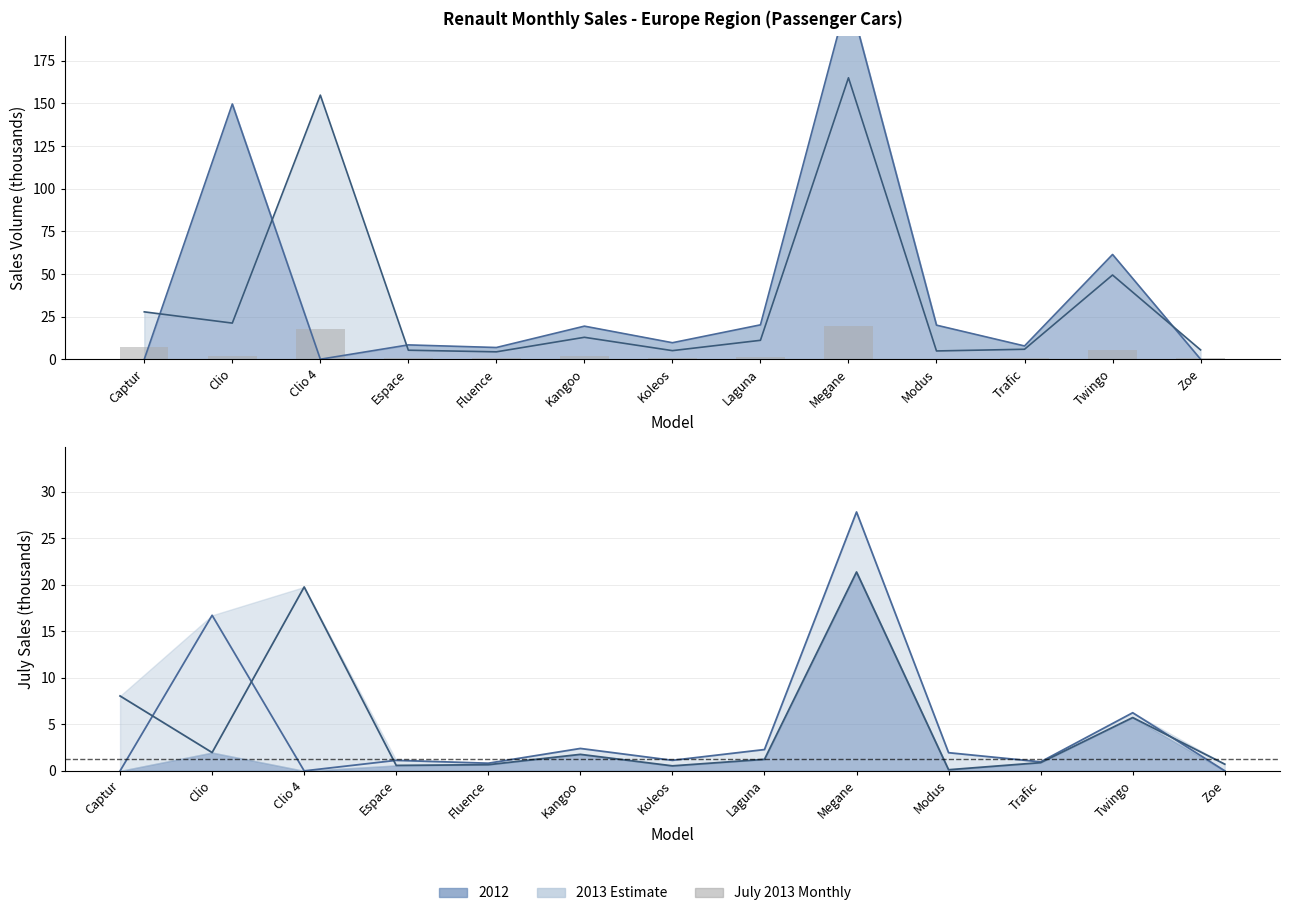

List the labels in order of value, smallest first.

Modus, Koleos, Espace, Fluence, Zoe, Trafic, Laguna, Kangoo, Clio, Twingo, Captur, Clio 4, Megane